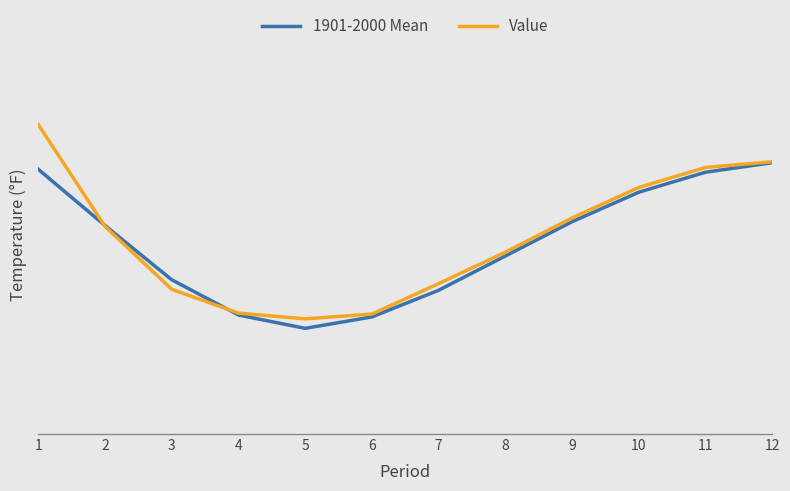

What are all the series names shown in the legend?

1901-2000 Mean, Value